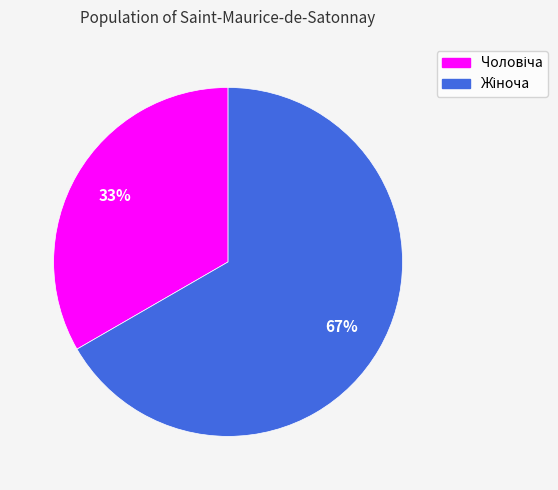

How many segments does this pie chart have?

2